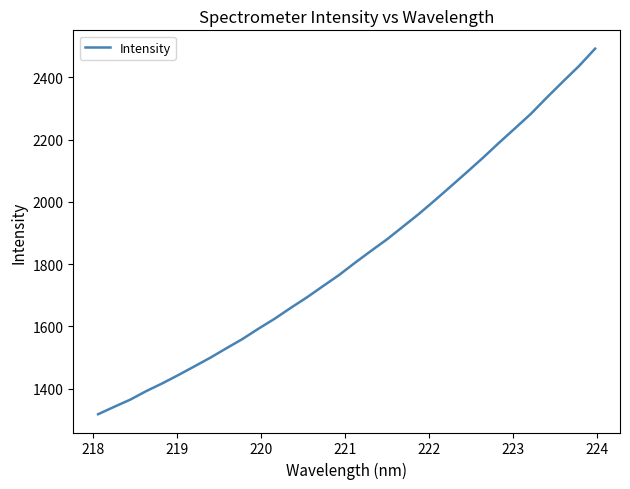

Does the chart display data point markers on the line(s)?

No